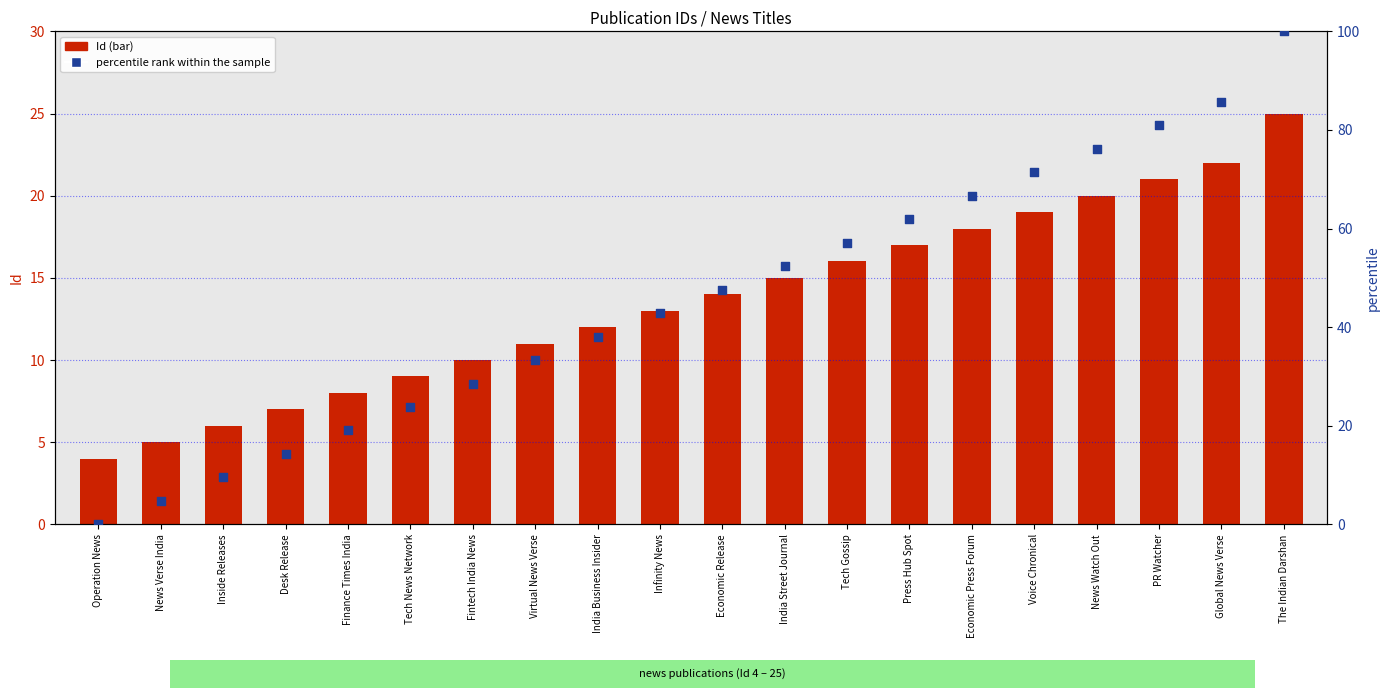

What are all the series names shown in the legend?

Id, percentile rank within the sample